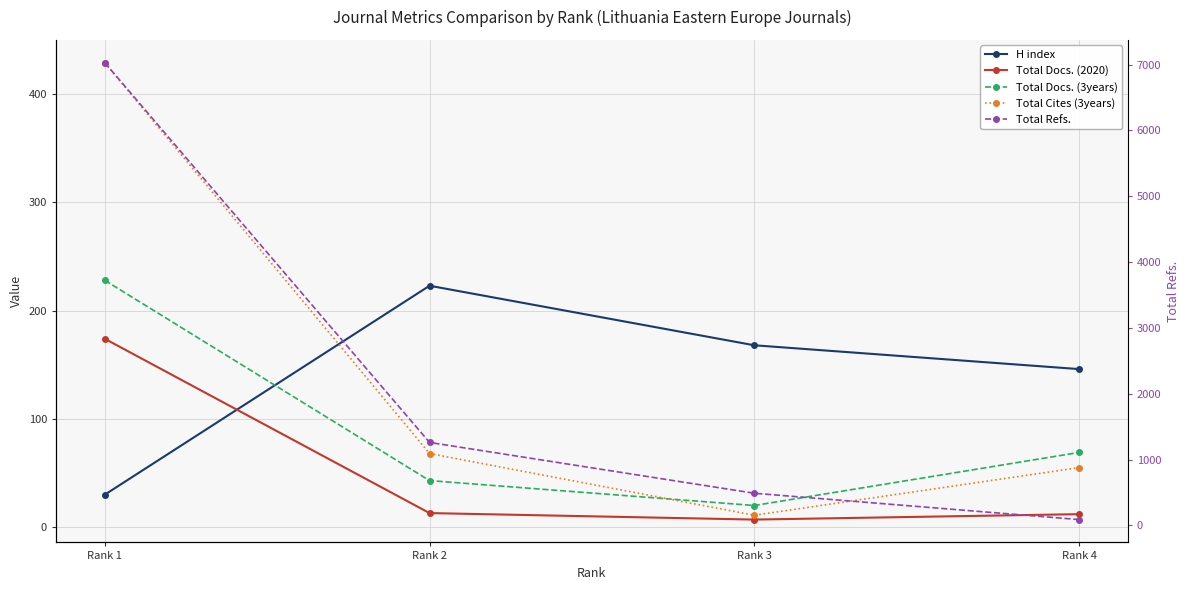

True or false: Total Refs. and Total Docs. (3years) cross at least once.

False